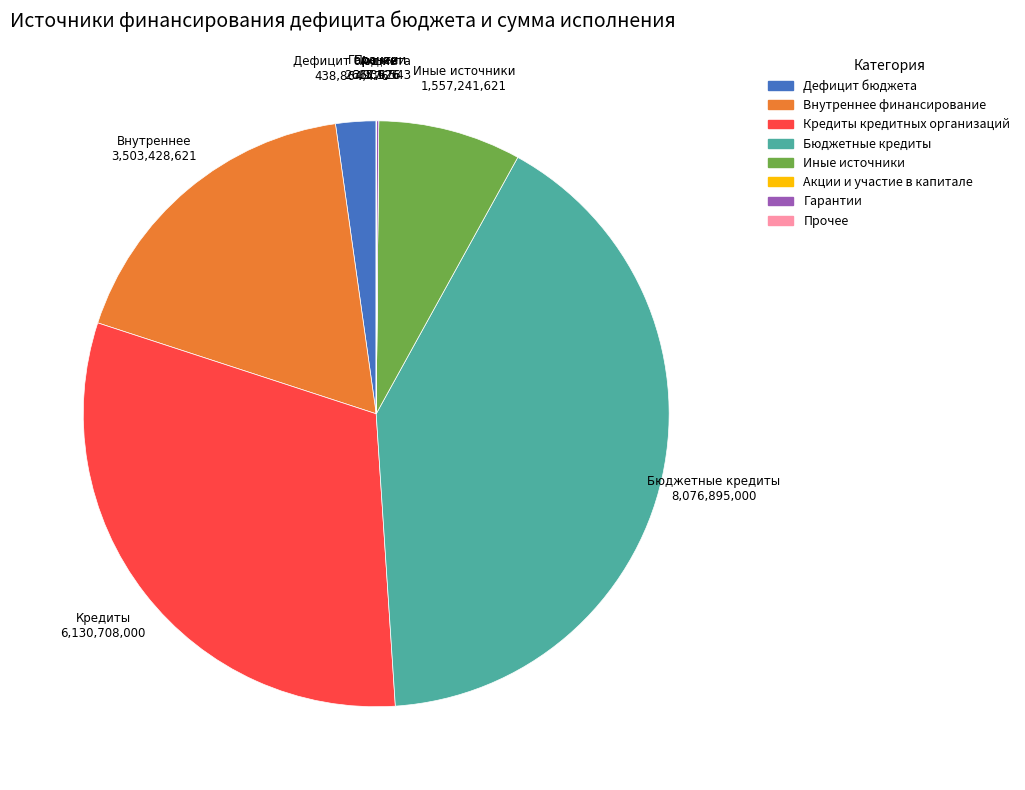

Is there a majority slice in this chart?

No